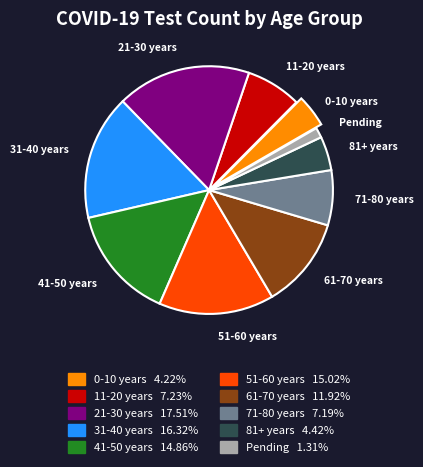

Between 71-80 years and 41-50 years, which is larger?

41-50 years